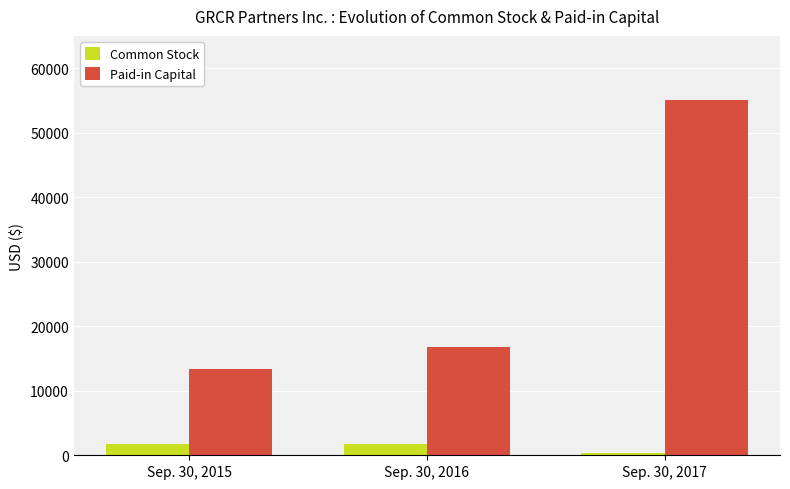

At which category is the sum across all series the highest?

Sep. 30, 2017